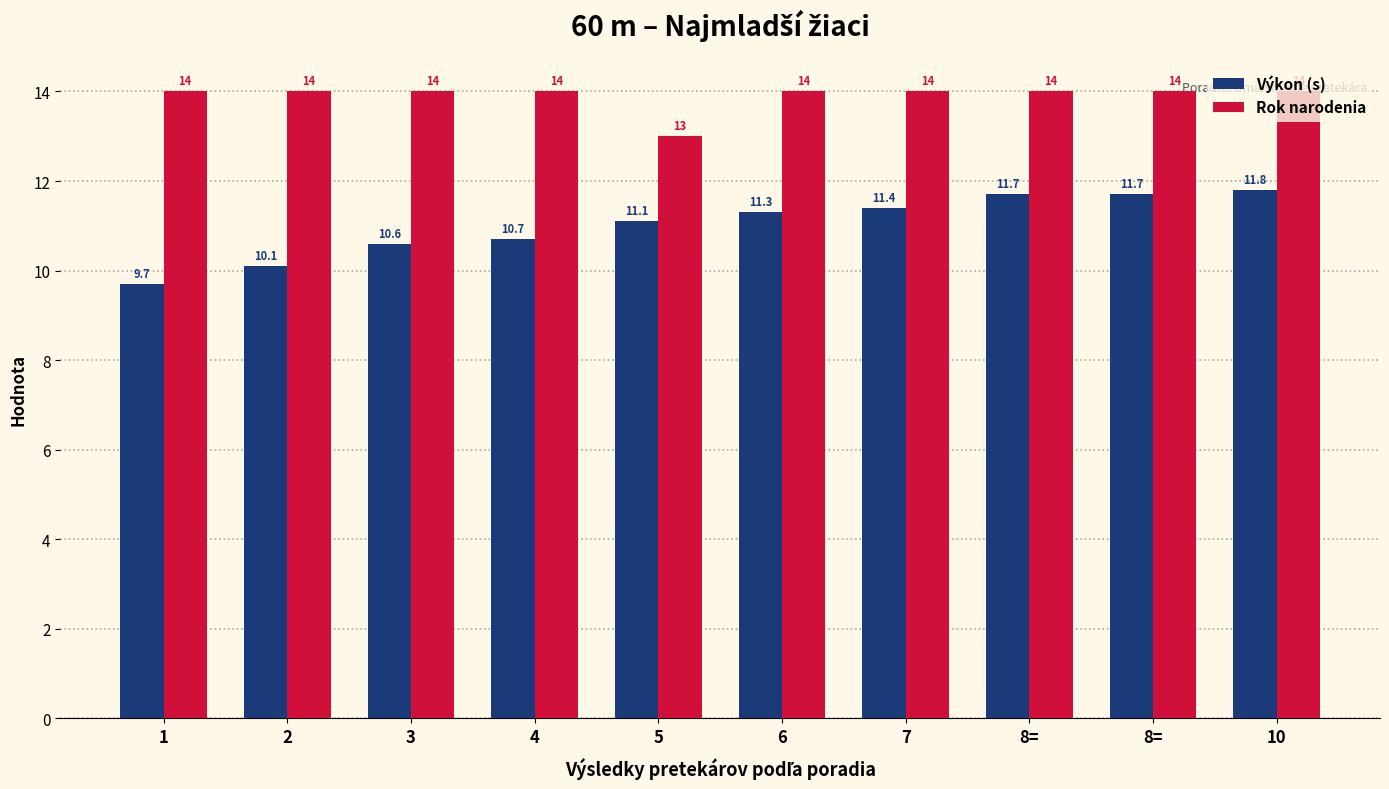

What is the difference between the Výkon (s) values at 3 and 7?

0.8